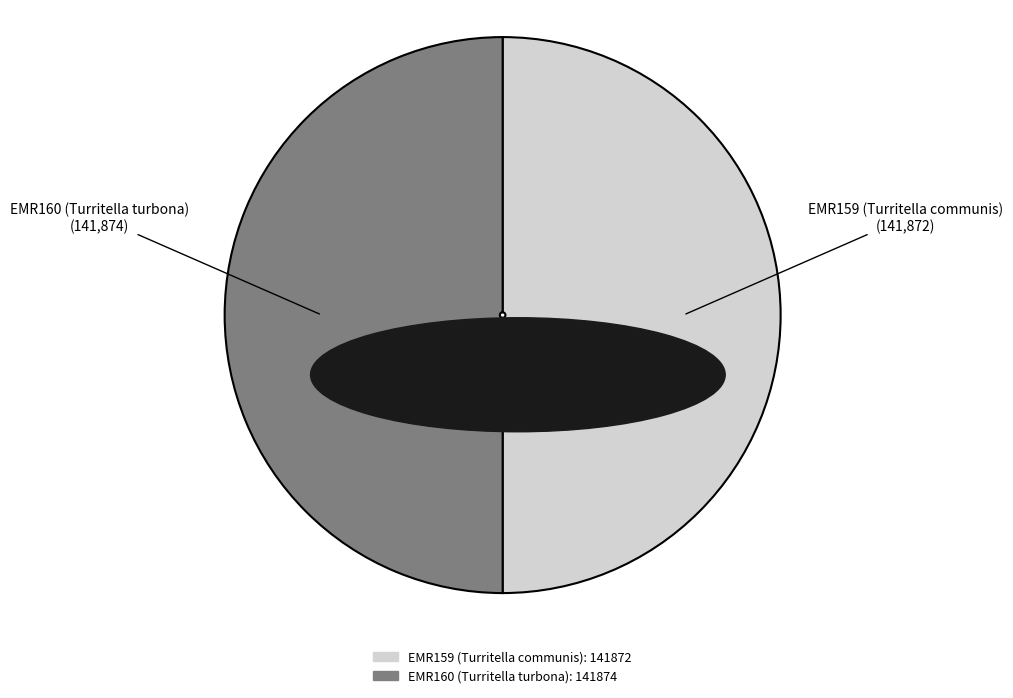

Approximately how many times larger is the value at EMR160 (Turritella turbona) compared to EMR159 (Turritella communis)?

1.0